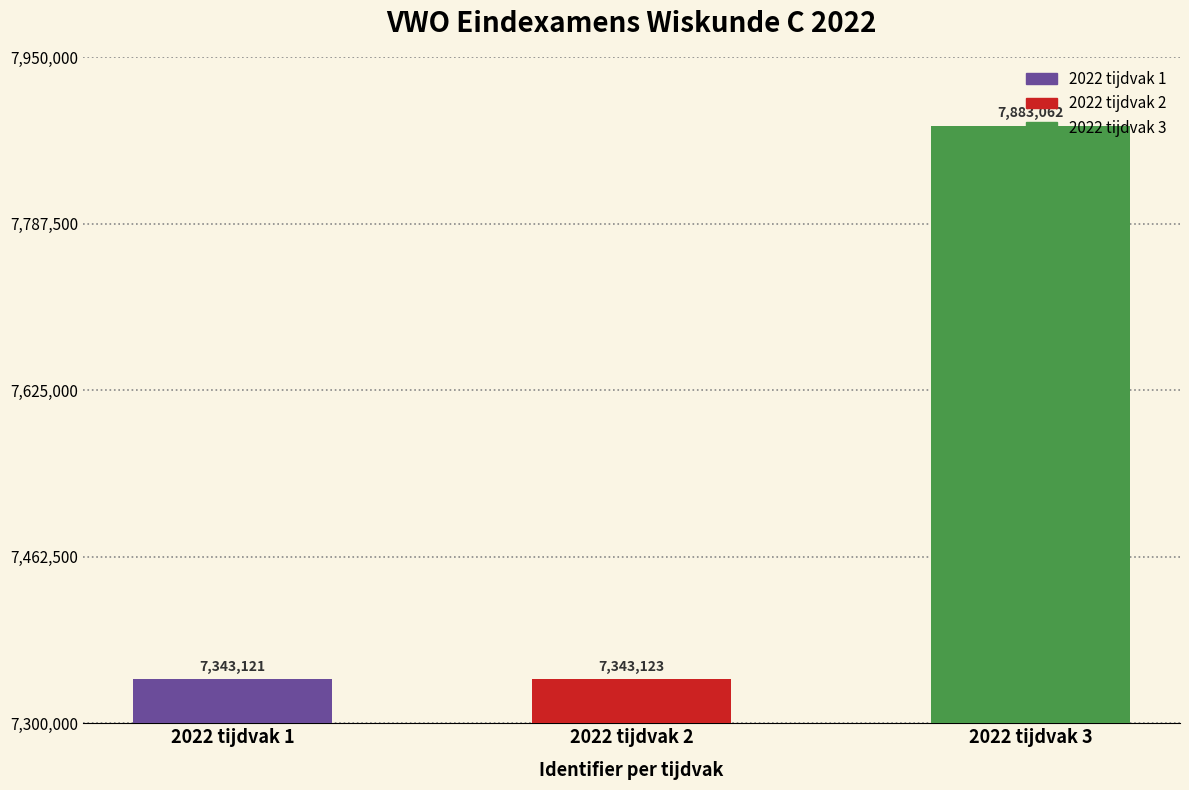

Reading right to left, what are all the values shown in this chart?

7883062	7343123	7343121